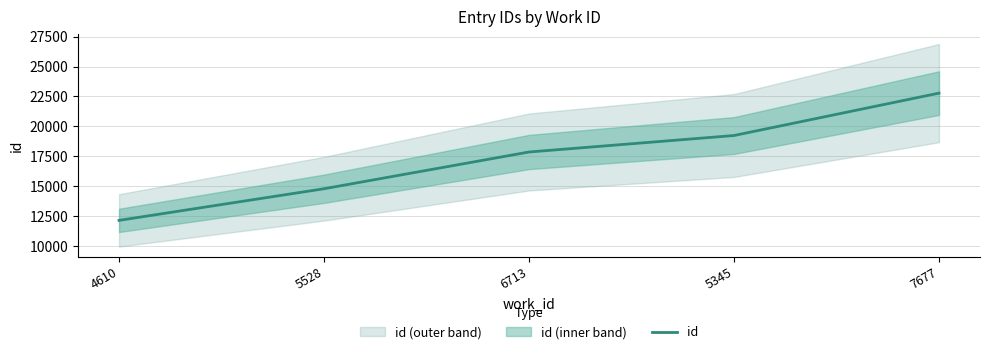

Where is the data nearest to the value 17464?

6713